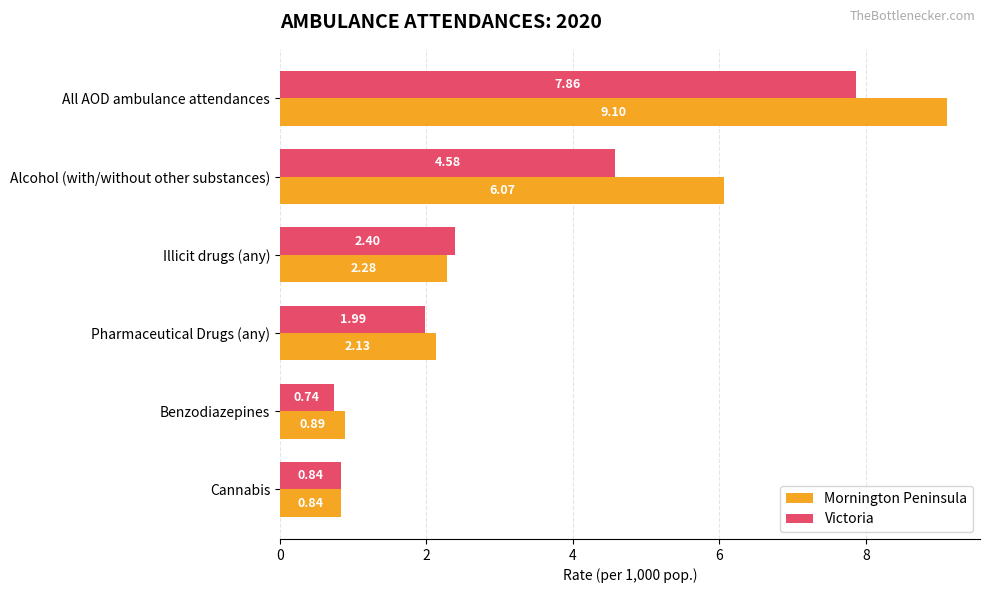

What is the average value of the Mornington Peninsula series?

3.6